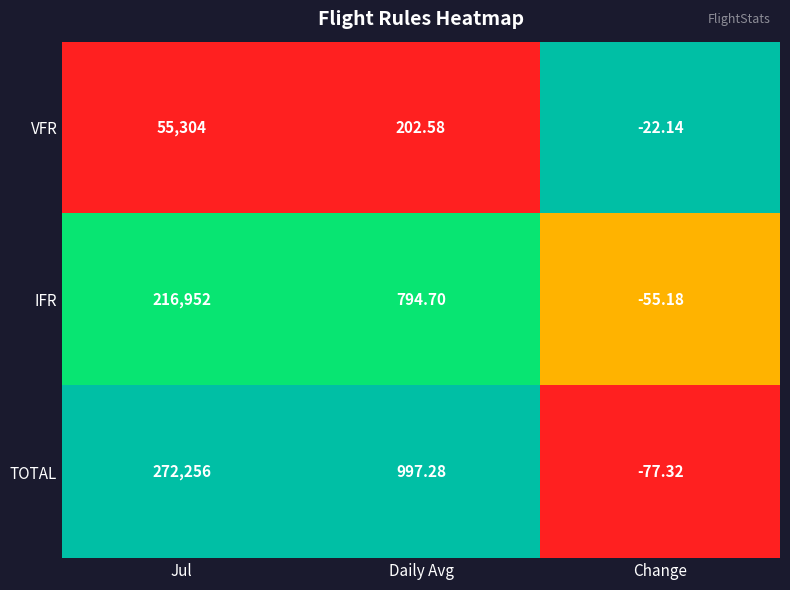

List the series in order of their peak value, lowest first.

VFR, IFR, TOTAL